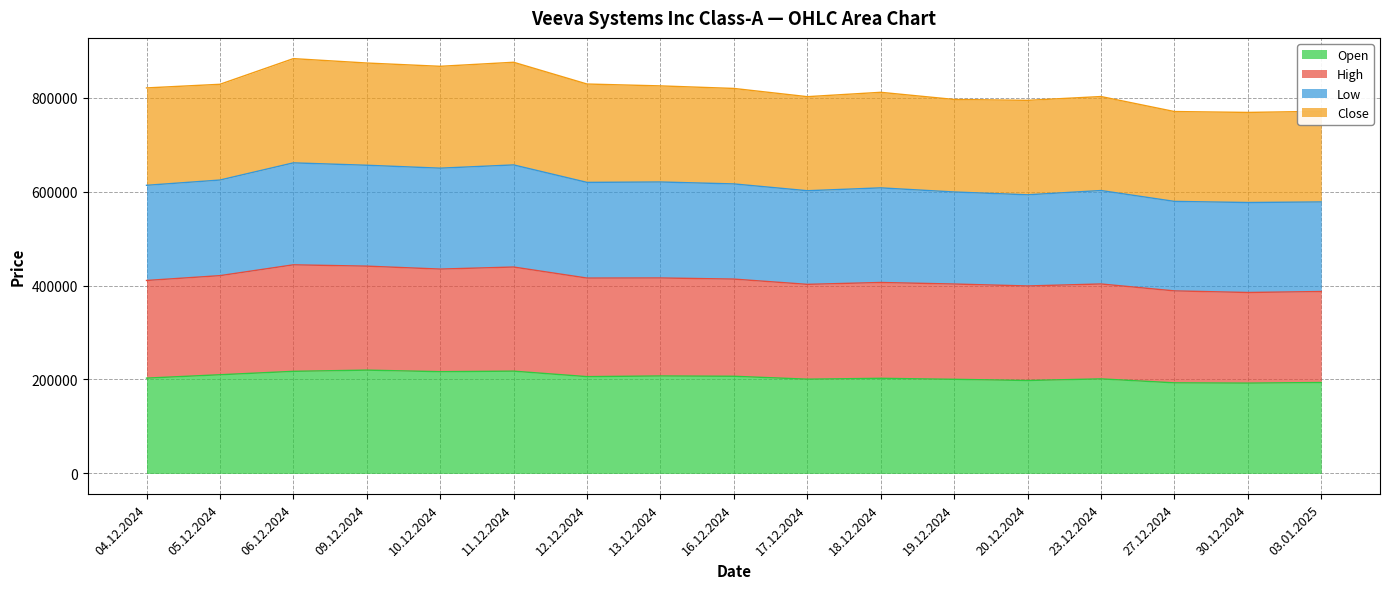

What is the label of the 4th bar from the right?

23.12.2024